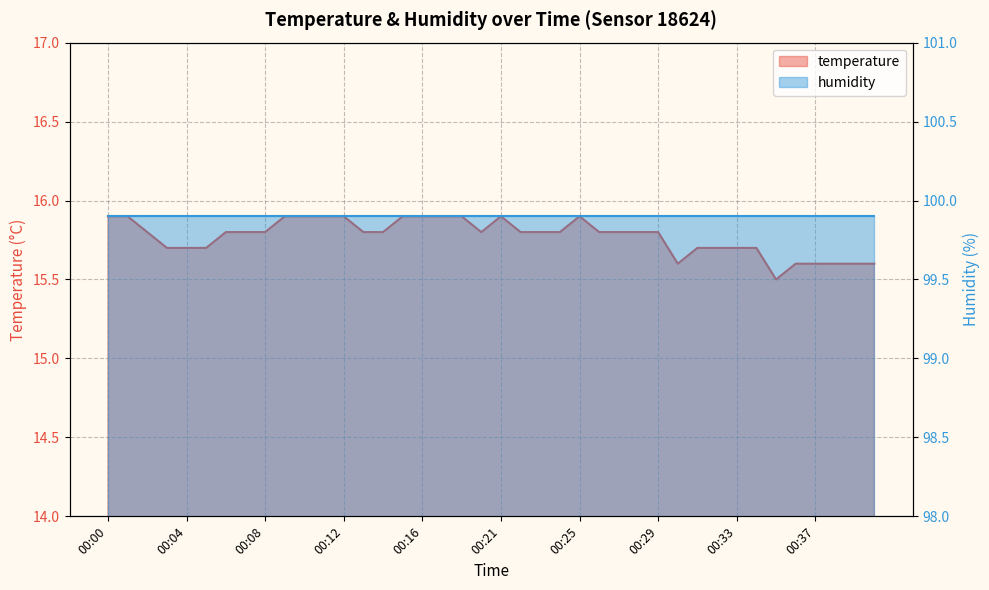

Reading left to right, transcribe all the data shown in this chart.

15.9	15.9	15.8	15.7	15.7	15.7	15.8	15.8	15.8	15.9	15.9	15.9	15.9	15.8	15.8	15.9	15.9	15.9	15.9	15.8	15.9	15.8	15.8	15.8	15.9	15.8	15.8	15.8	15.8	15.6	15.7	15.7	15.7	15.7	15.5	15.6	15.6	15.6	15.6	15.6